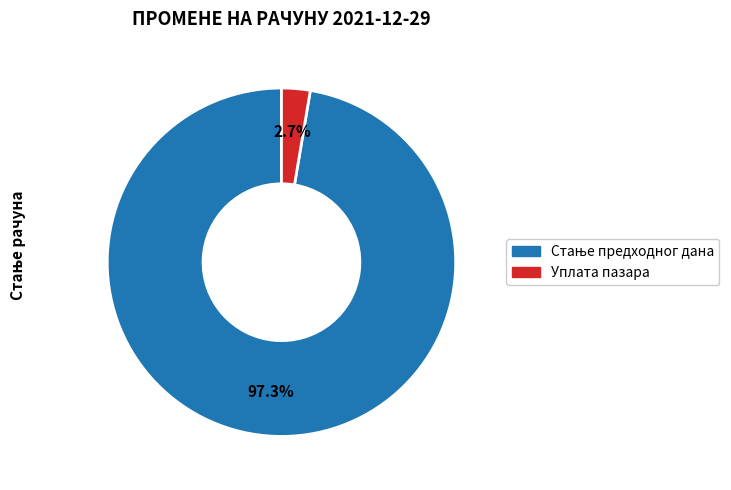

How many segments does this pie chart have?

2